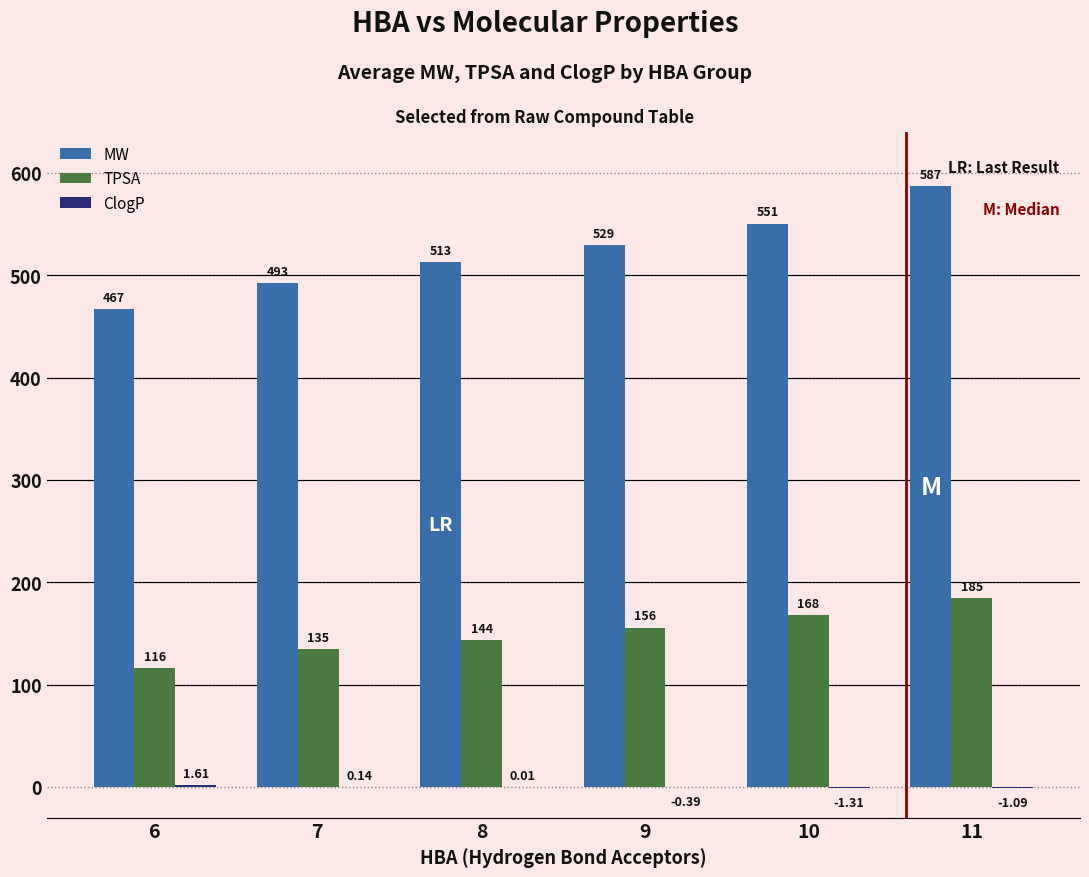

How many series are shown in this chart?

3